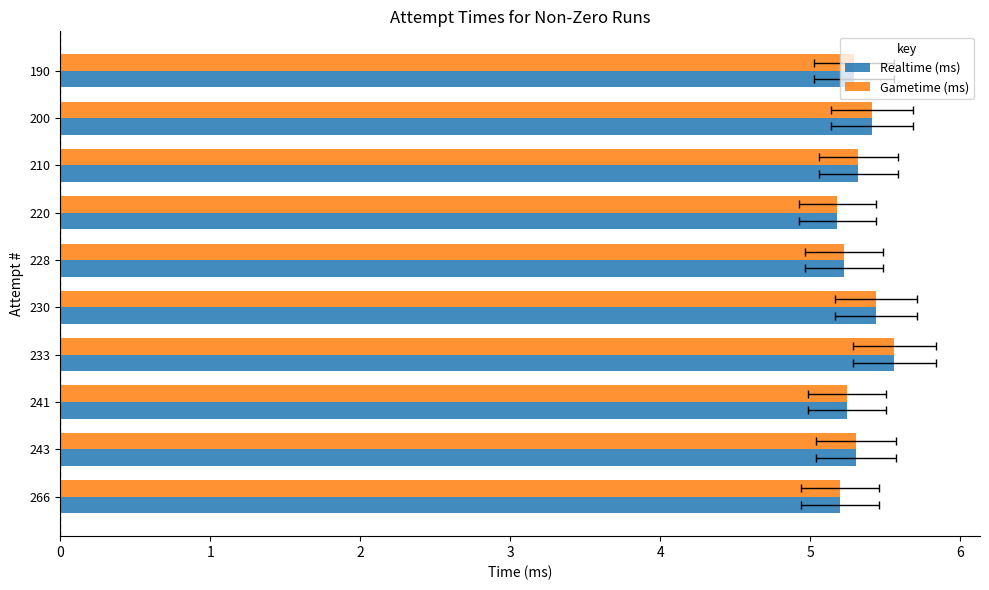

What are all the series names shown in the legend?

Realtime (ms), Gametime (ms)